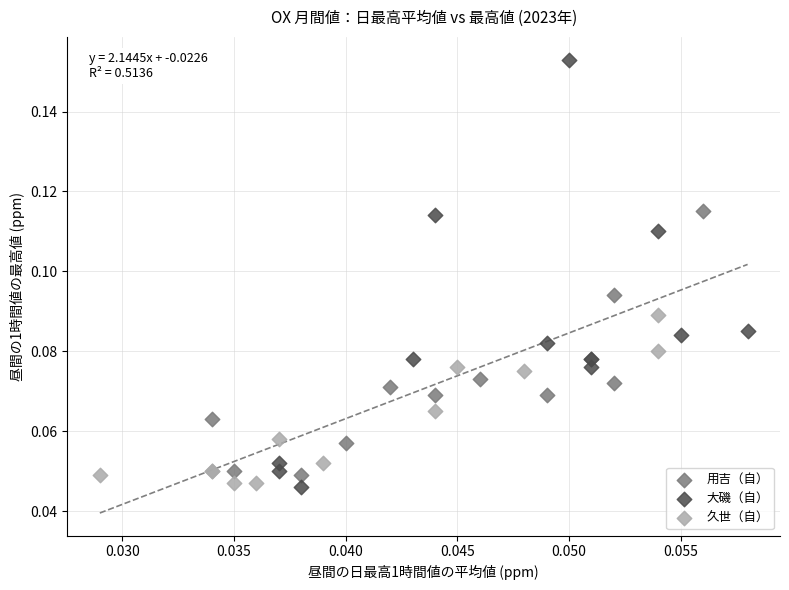

Which series has the widest spread of Y values?

大磯（自）